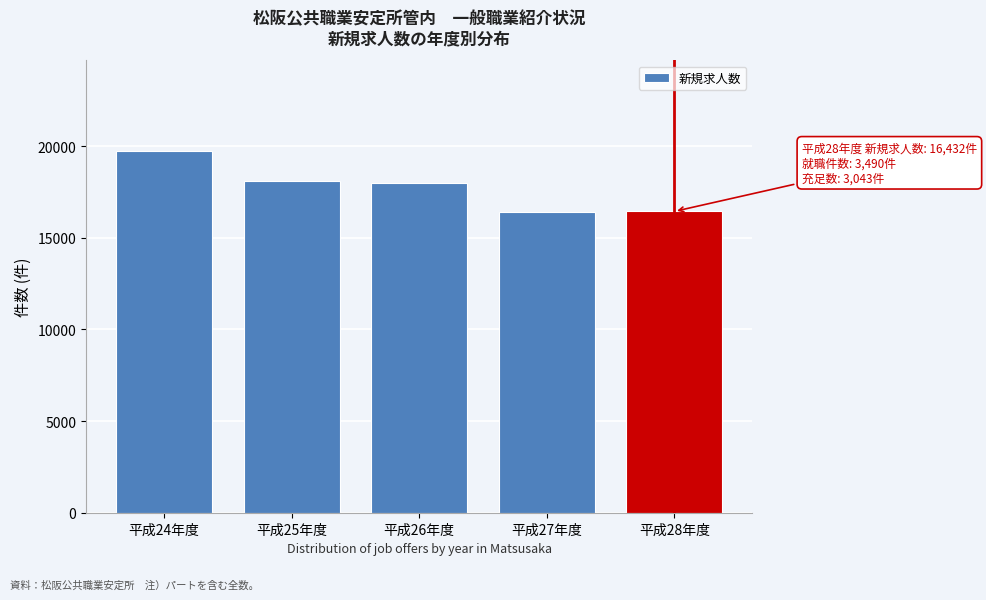

The value at 平成25年度 is 18103. True or false?

True